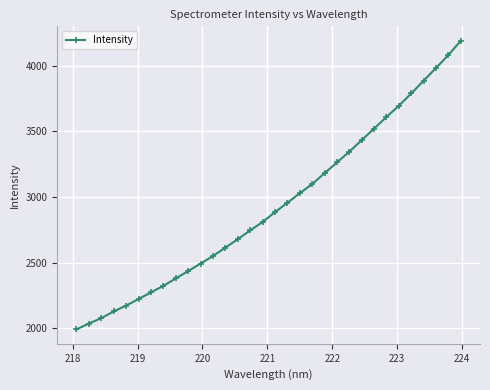

True or false: the data has more than 1 interior local peaks.

False